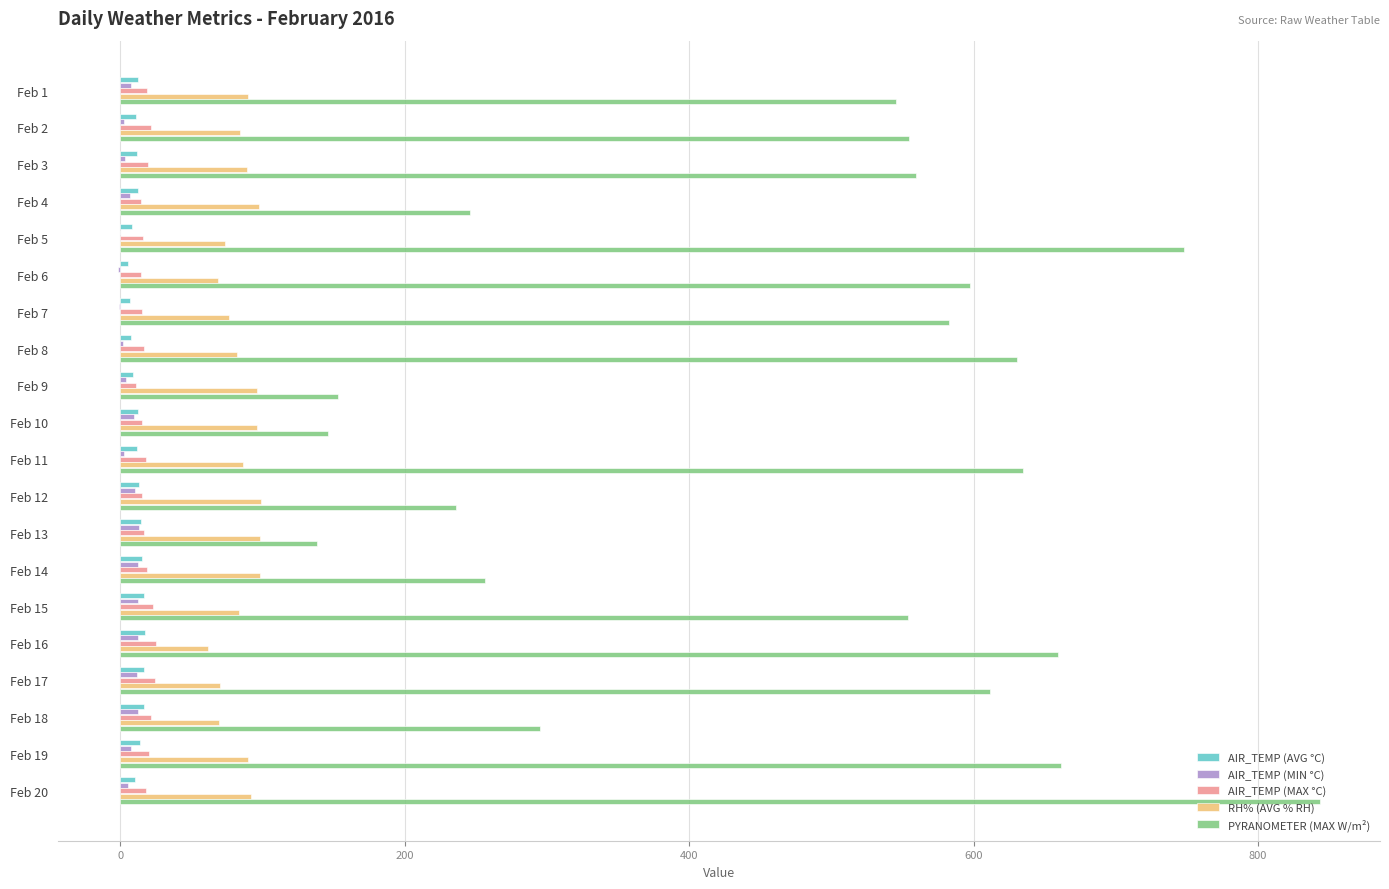

How many data points in RH% (AVG % RH) are above 89?

10